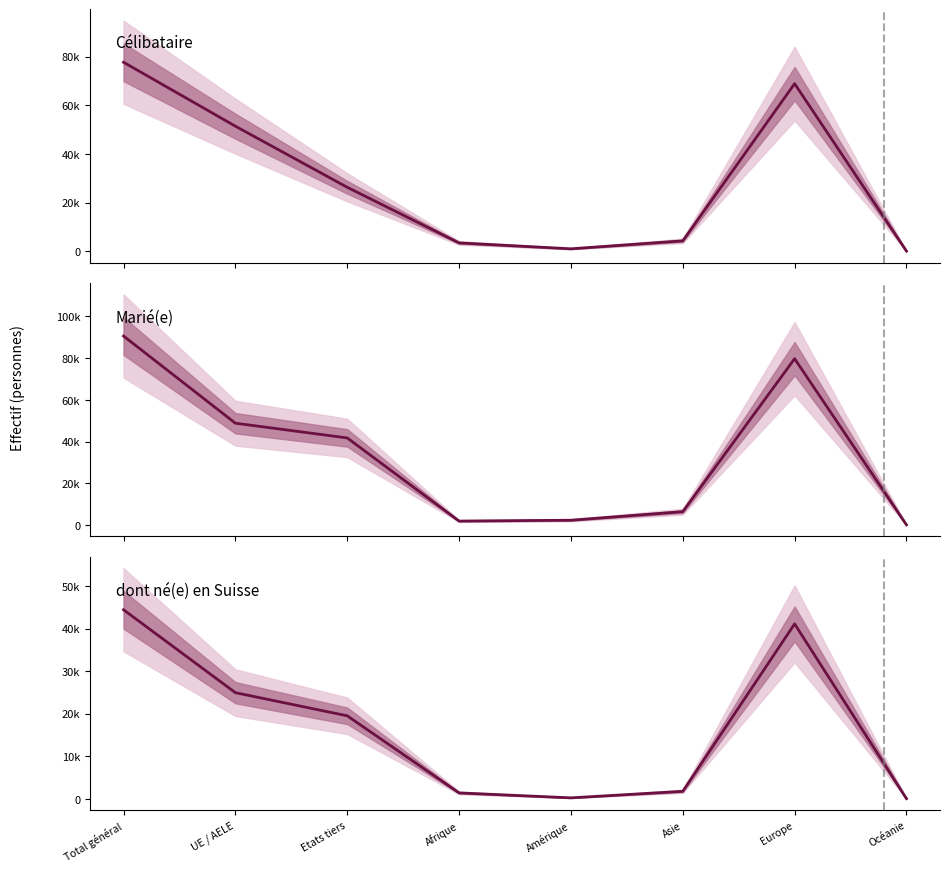

True or false: Marié(e) and dont né(e) en Suisse intersect in this chart.

False